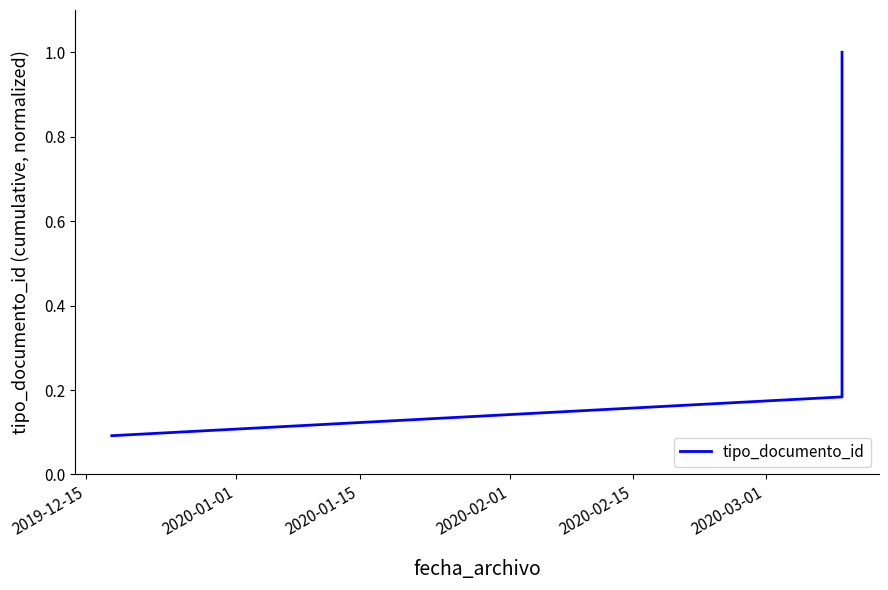

What position from the right is 2020-02-01?

7